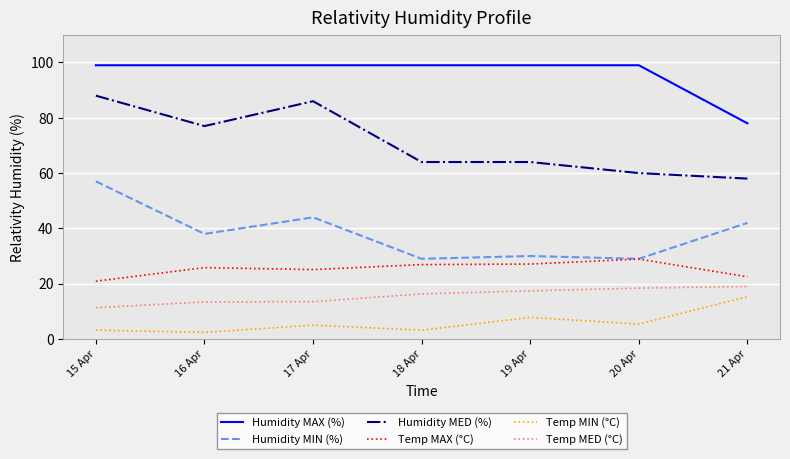

Read the Humidity MED (%) value at 18 Apr.

64.0